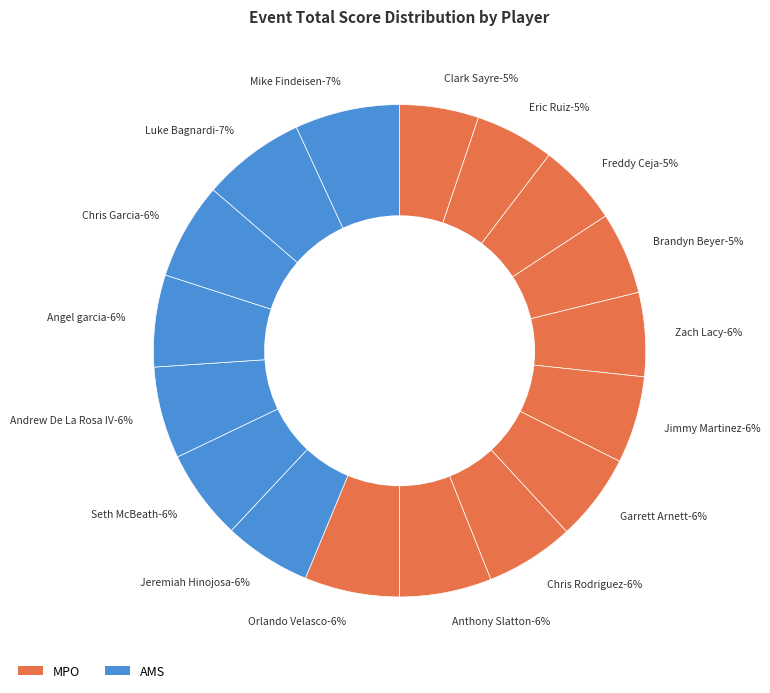

Combined, what portion of the pie is Eric Ruiz (MPO) and Freddy Ceja (MPO)?

10.6%